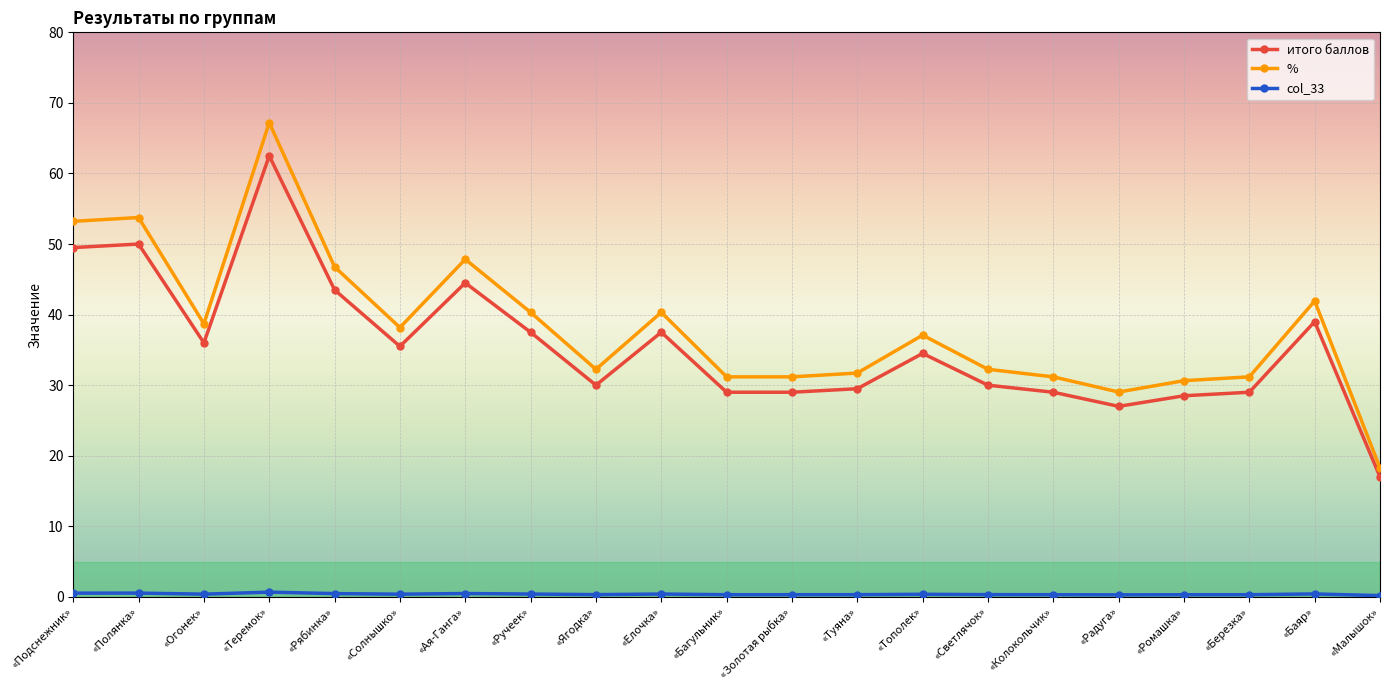

Which series has the widest spread of values?

%